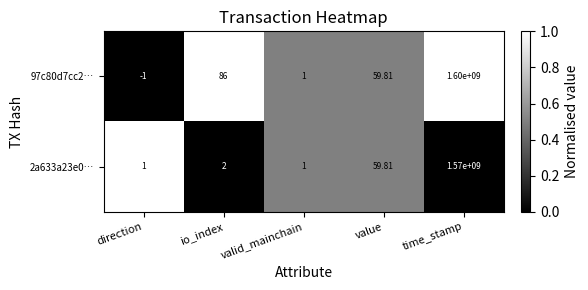

At which category does the chart reach its minimum across all series?

direction